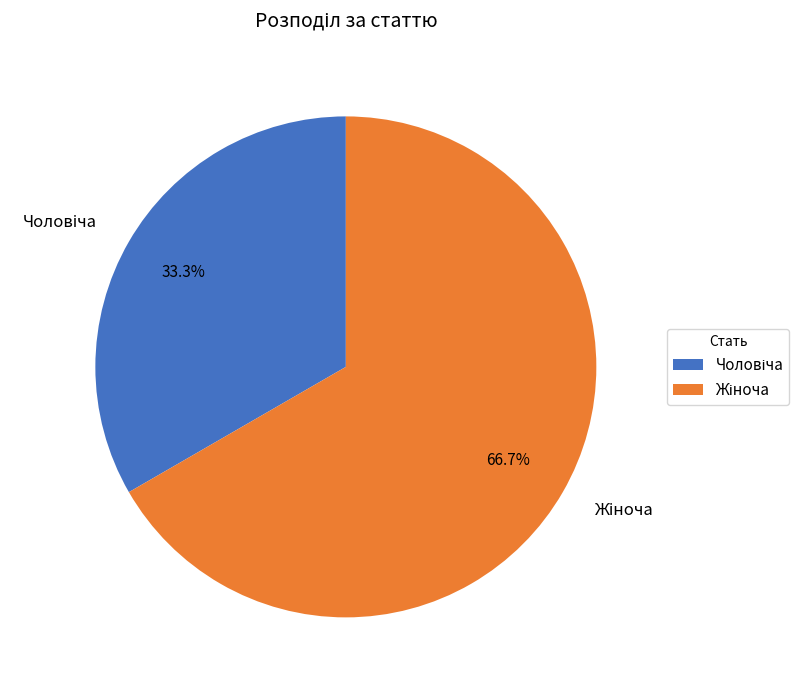

Count the number of slices in the pie.

2